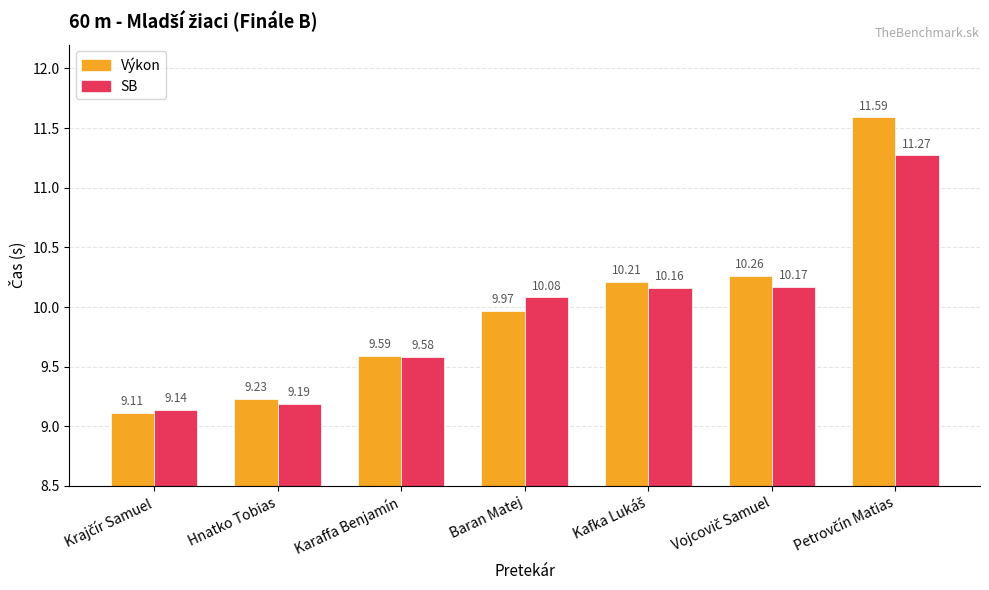

Is it true that SB equals 15.1 at Hnatko Tobias?

False